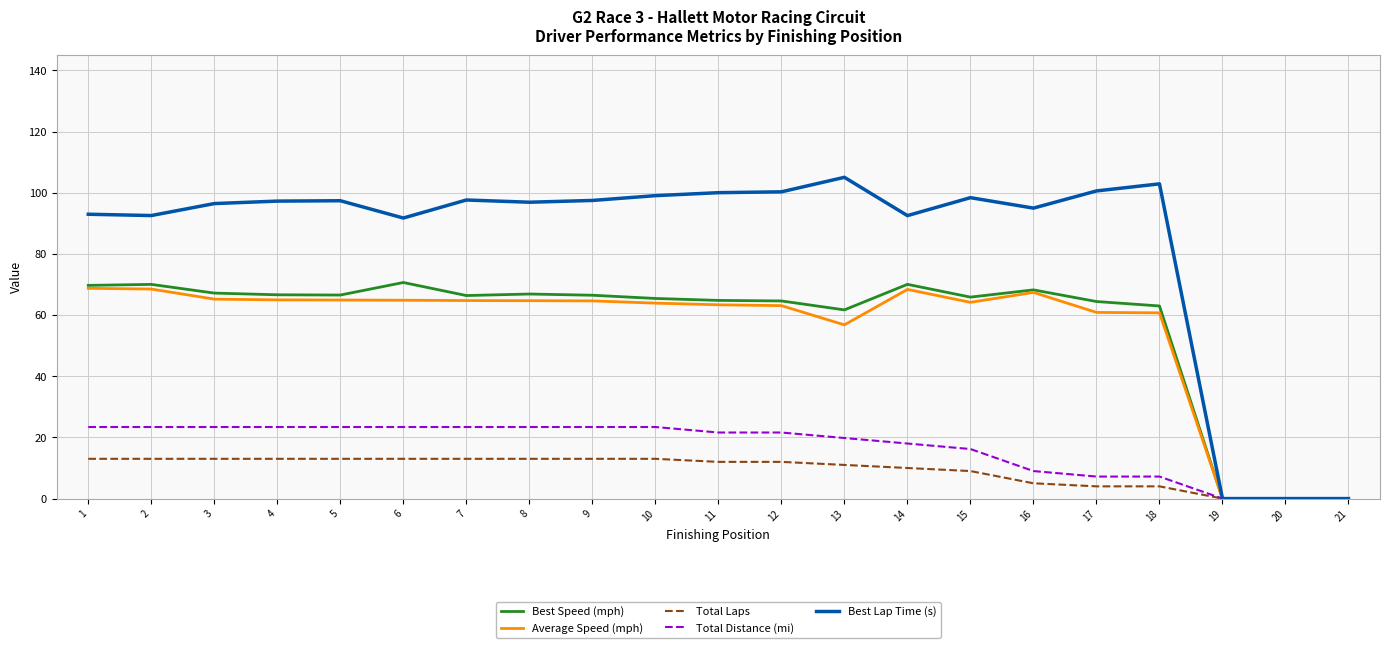

What is the difference between the highest and lowest values at 16?

90.0